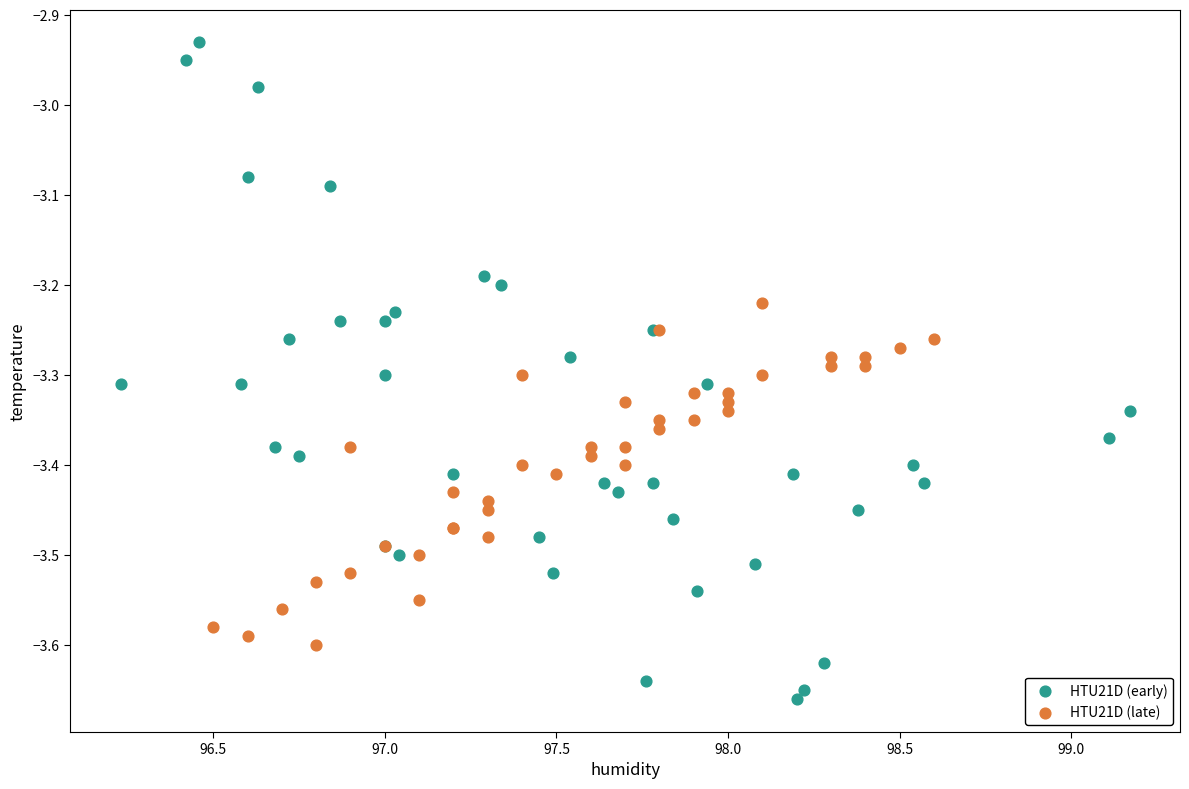

Which series reaches the maximum Y coordinate?

HTU21D (early)